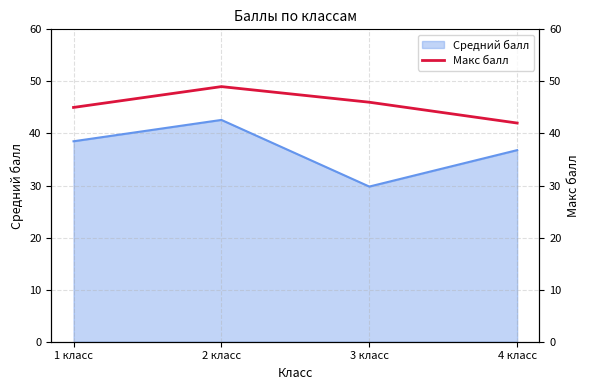

True or false: the data has more than 0 interior local peaks.

True